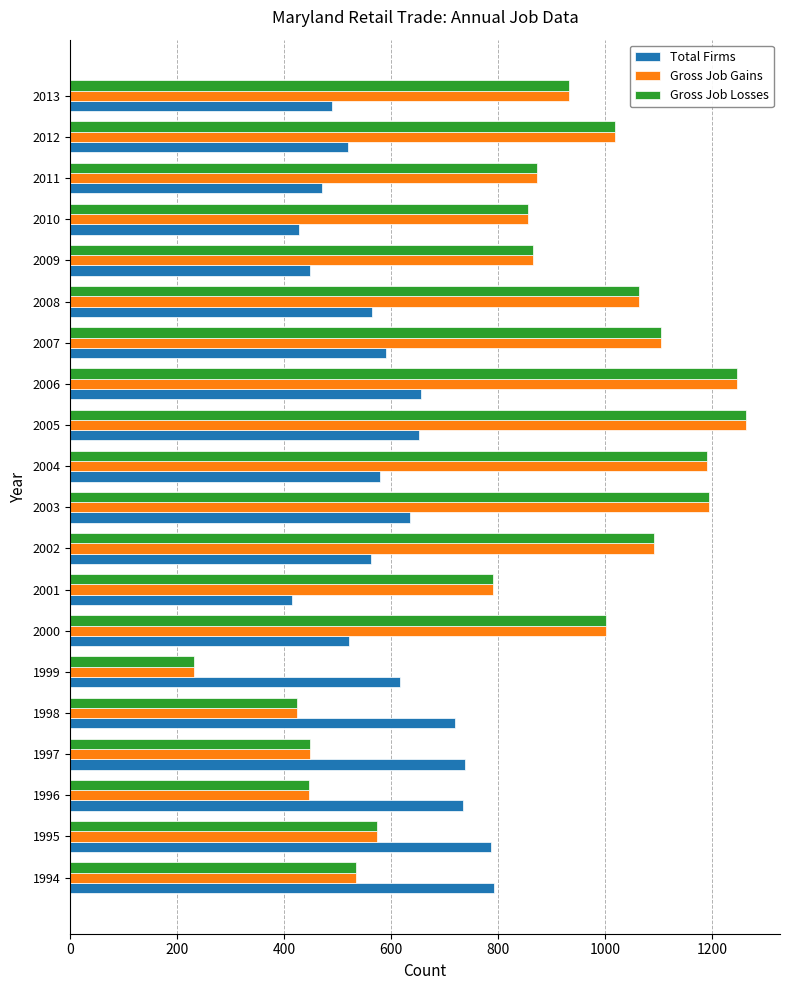

What is the difference between the Total Firms values at 1995 and 2004?

207